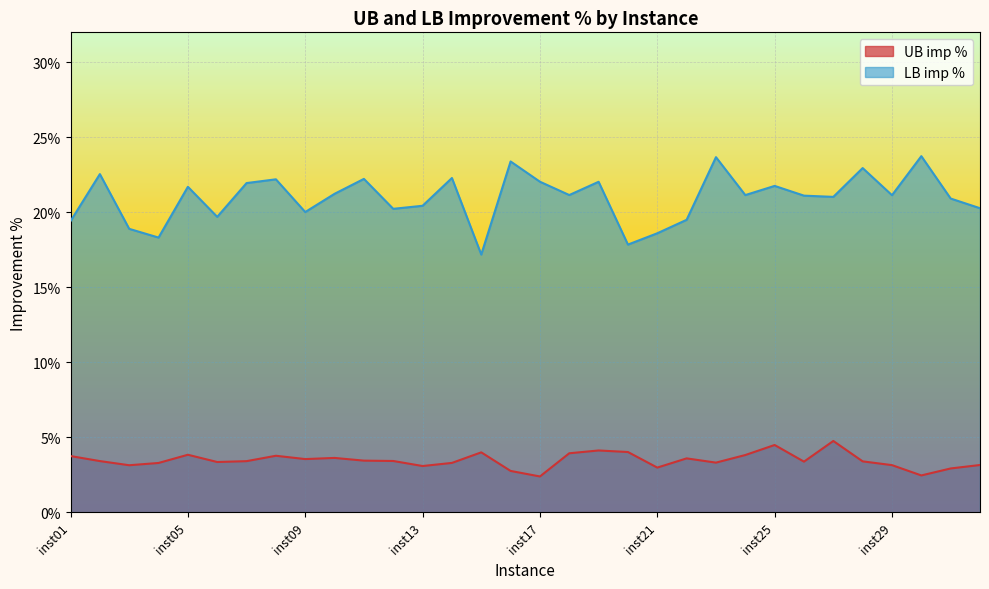

True or false: UB imp % has more than 1 interior local peaks.

True